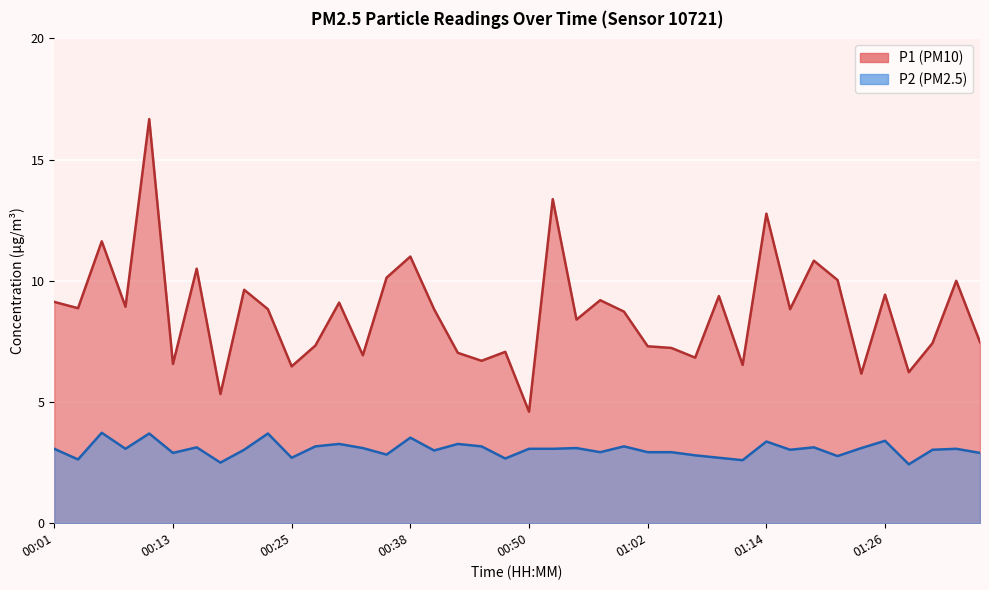

Is the value of P2 at 00:28 greater than the value of P1 at 00:33?

No